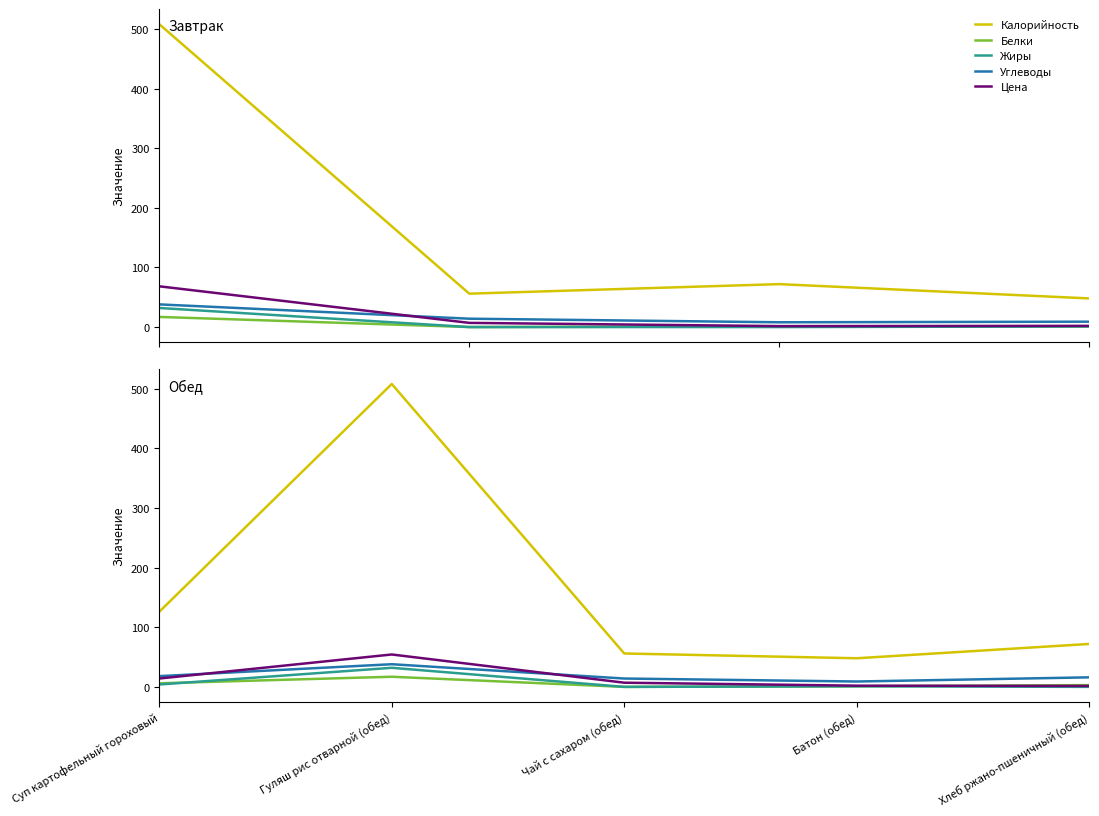

What are all the series names shown in the legend?

Калорийность, Белки, Жиры, Углеводы, Цена